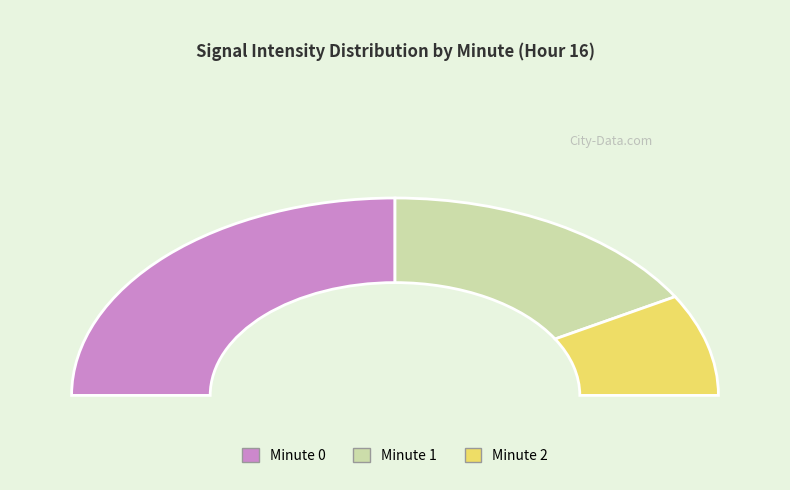

Between Minute 1 and Minute 0, which is larger?

Minute 0